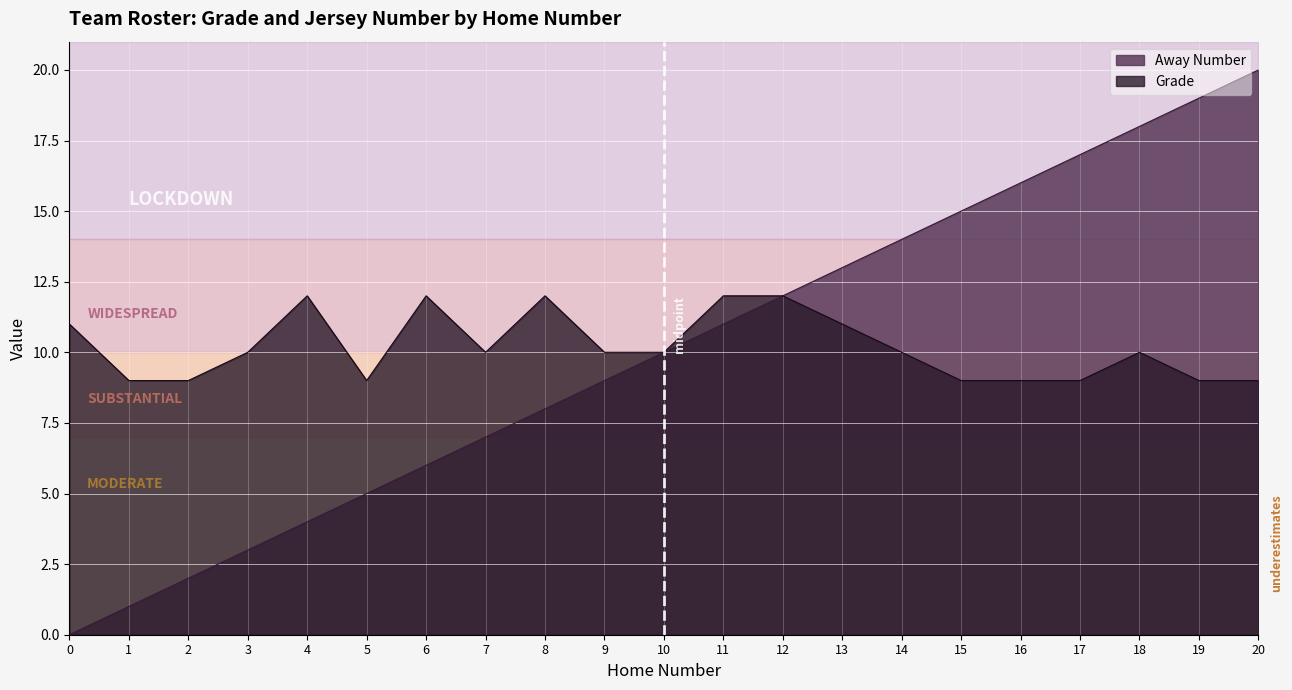

True or false: Away Number has more than 0 interior local peaks.

False